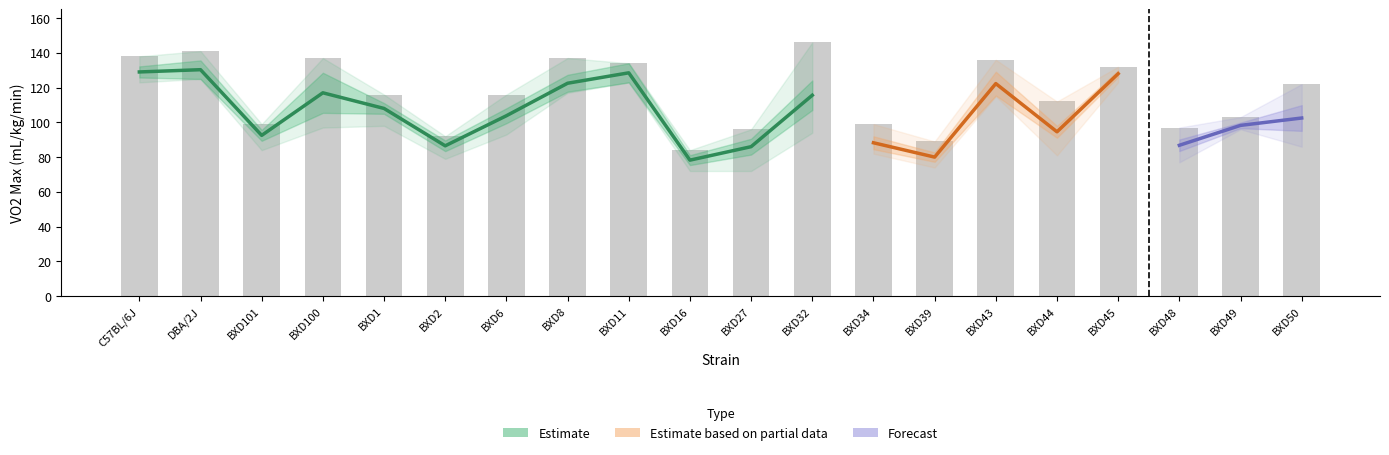

Rank the categories by maxval value from lowest to highest.

BXD16, BXD39, BXD2, BXD27, BXD48, BXD101, BXD34, BXD49, BXD44, BXD1, BXD6, BXD50, BXD45, BXD11, BXD43, BXD100, BXD8, C57BL/6J, DBA/2J, BXD32